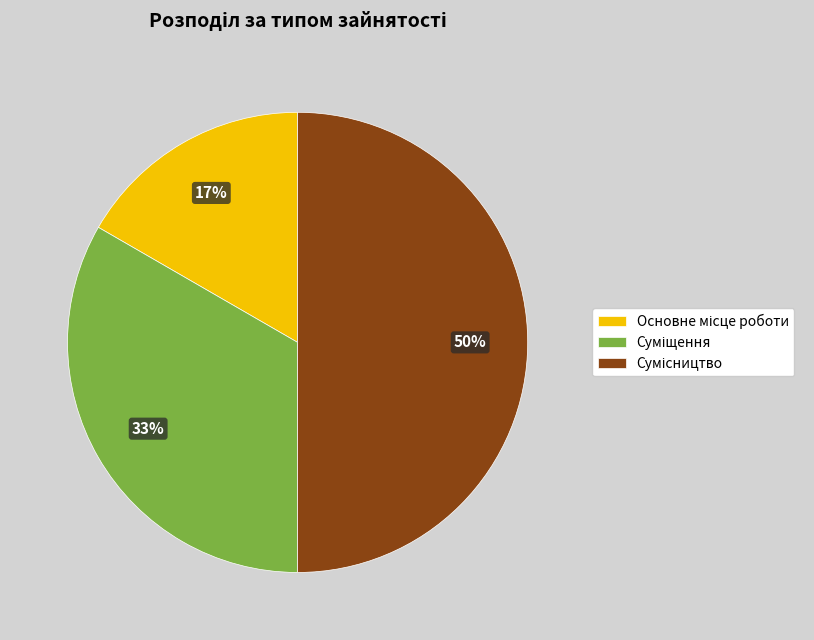

To the nearest percent, what is the difference between the largest and smallest slice percentages?

33%